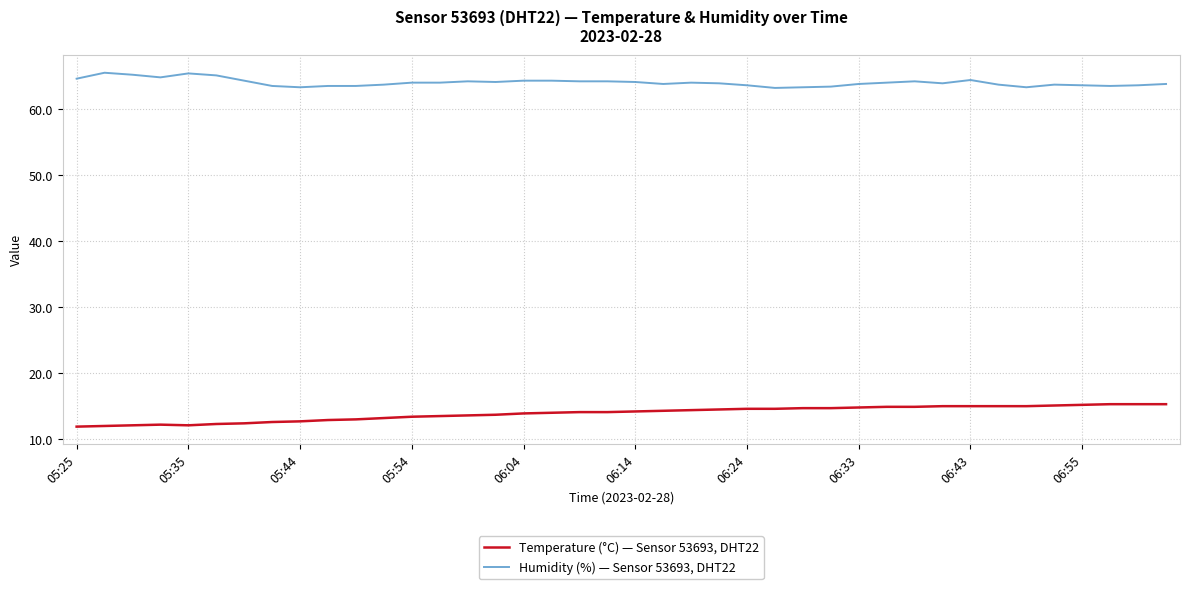

Rank the series by their average value, from lowest to highest.

Temperature (°C) — Sensor 53693, DHT22, Humidity (%) — Sensor 53693, DHT22